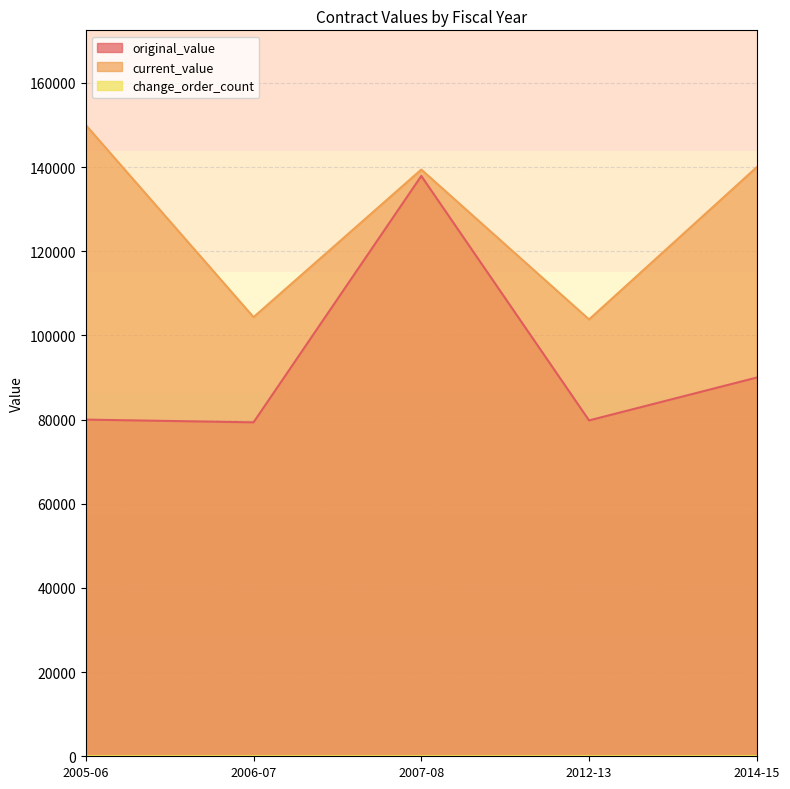

At which category does original_value reach its first local peak?

2007-08